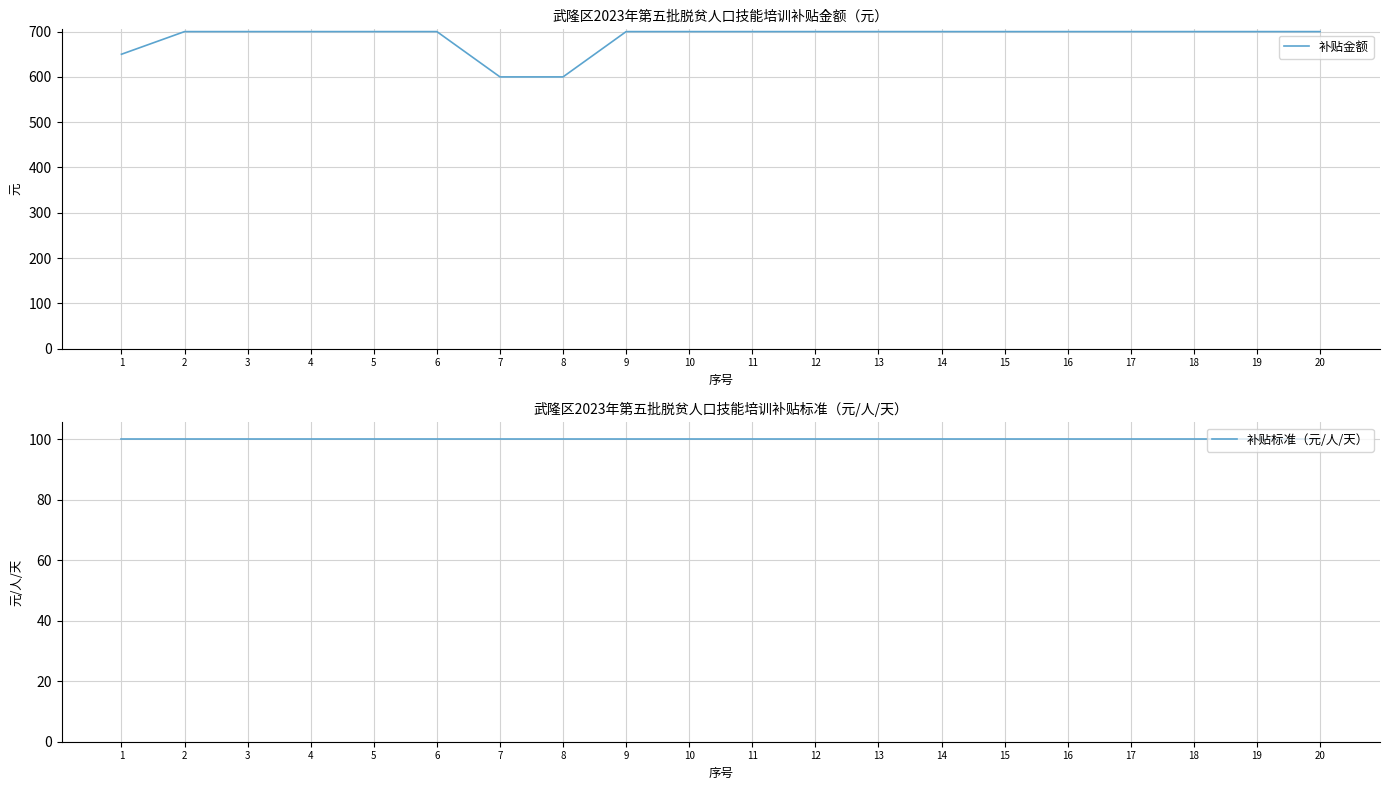

Which series changed the most between 8 and 16?

补贴金额